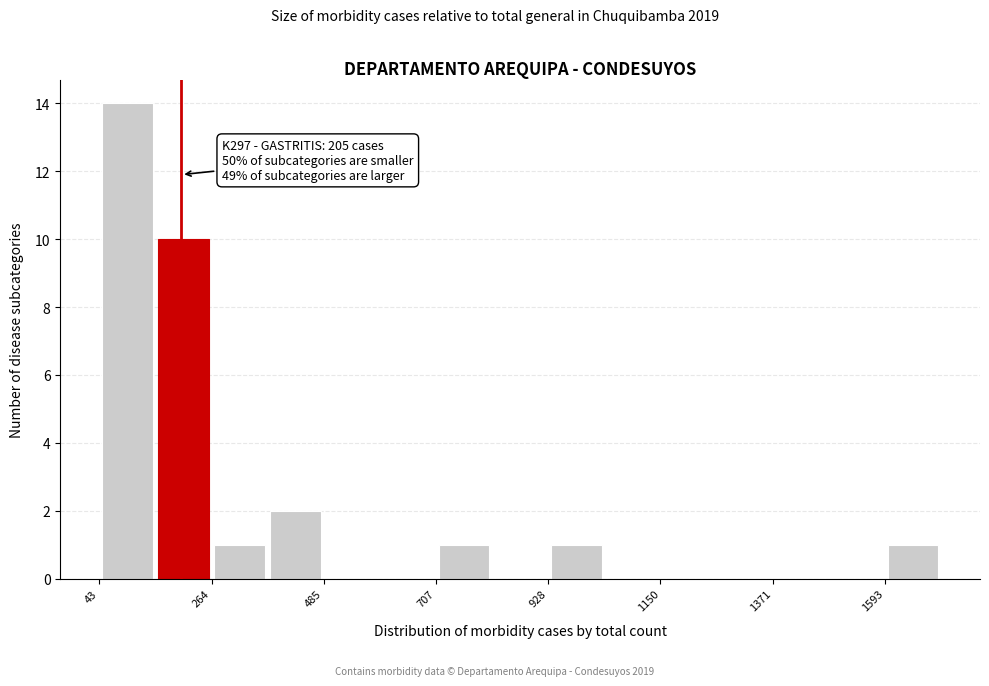

Read against the x-axis, roughly where is the centre of the tallest bar?

100